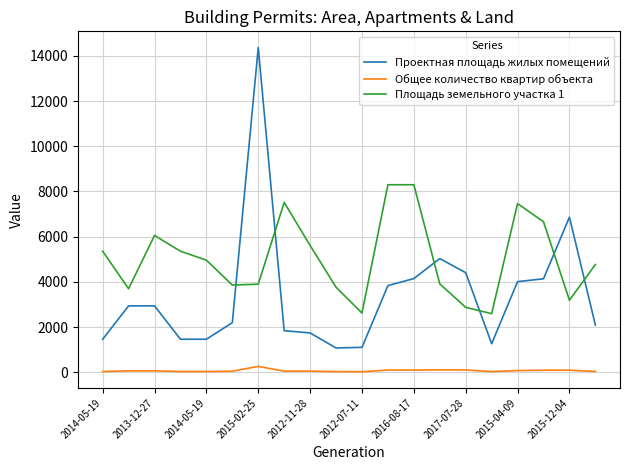

What is the maximum value shown in the chart?

14368